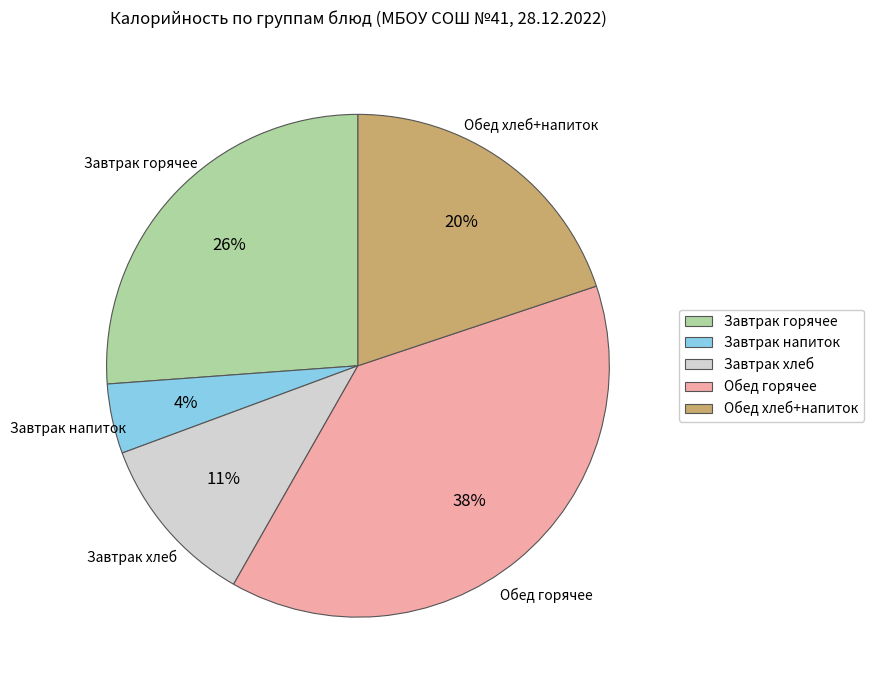

To the nearest percent, what is the difference between the Обед горячее and Завтрак хлеб slice percentages?

27%